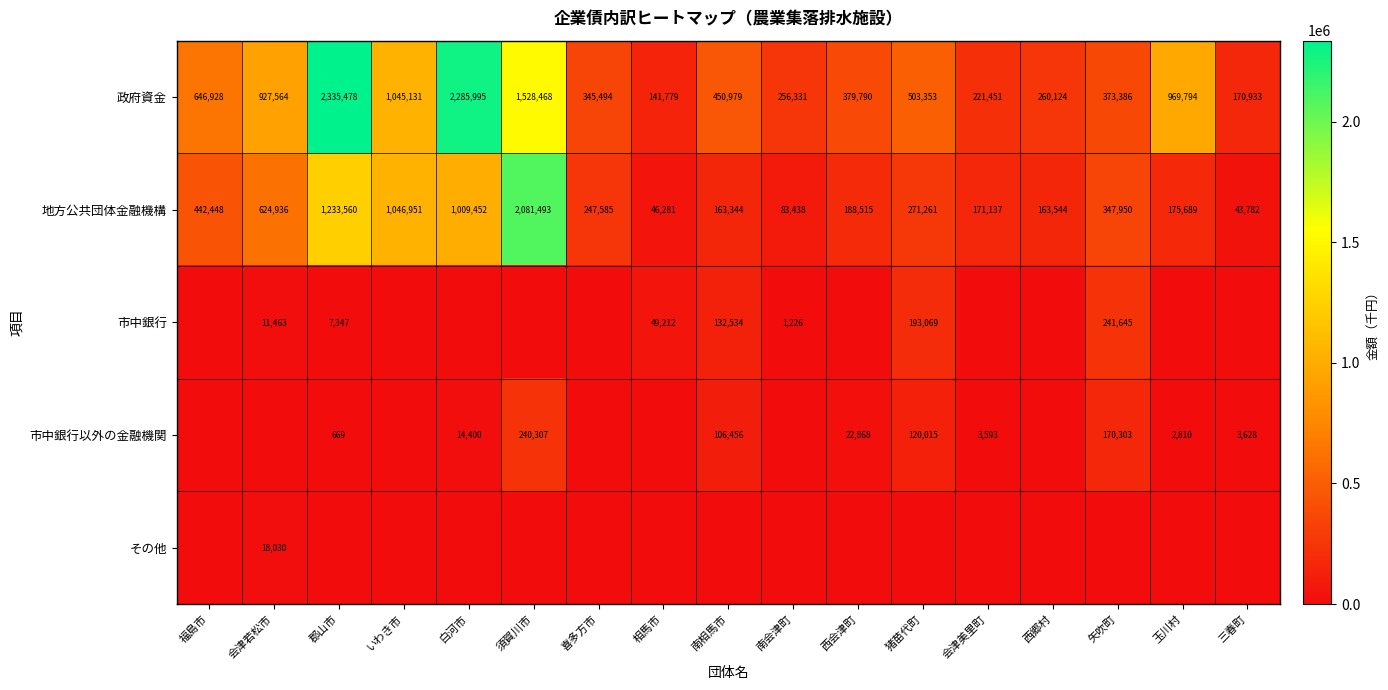

What is the difference between the maximum and second lowest values in the 政府資金 series?

2164545